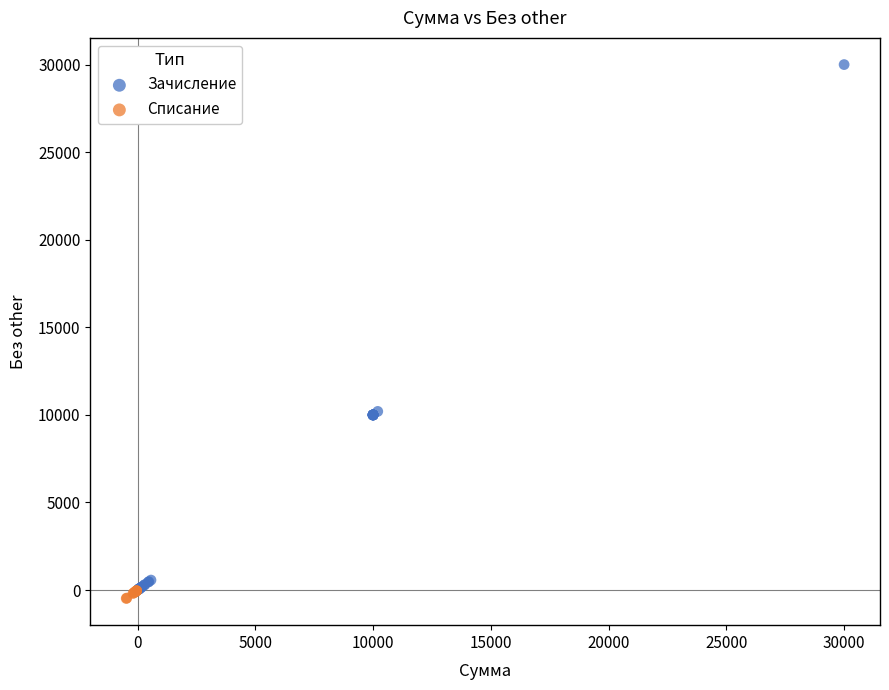

Which series has the widest spread of Y values?

Зачисление